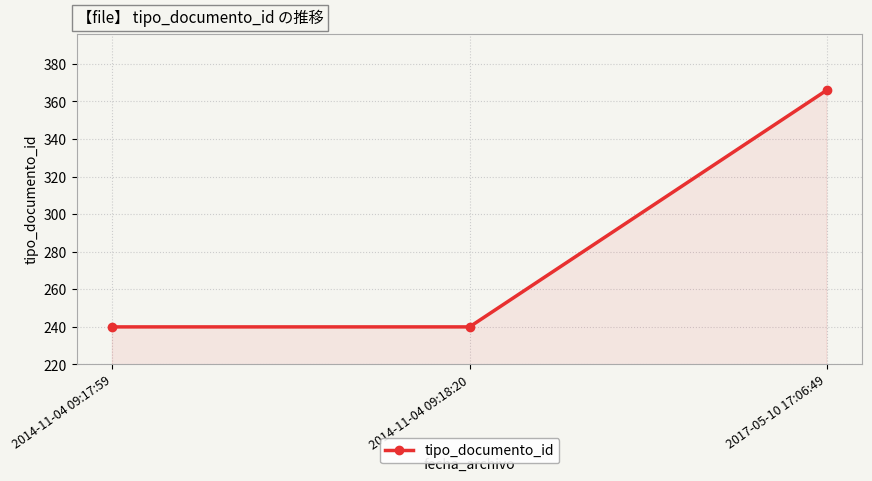

Read the value at 2017-05-10 17:06:49.

366